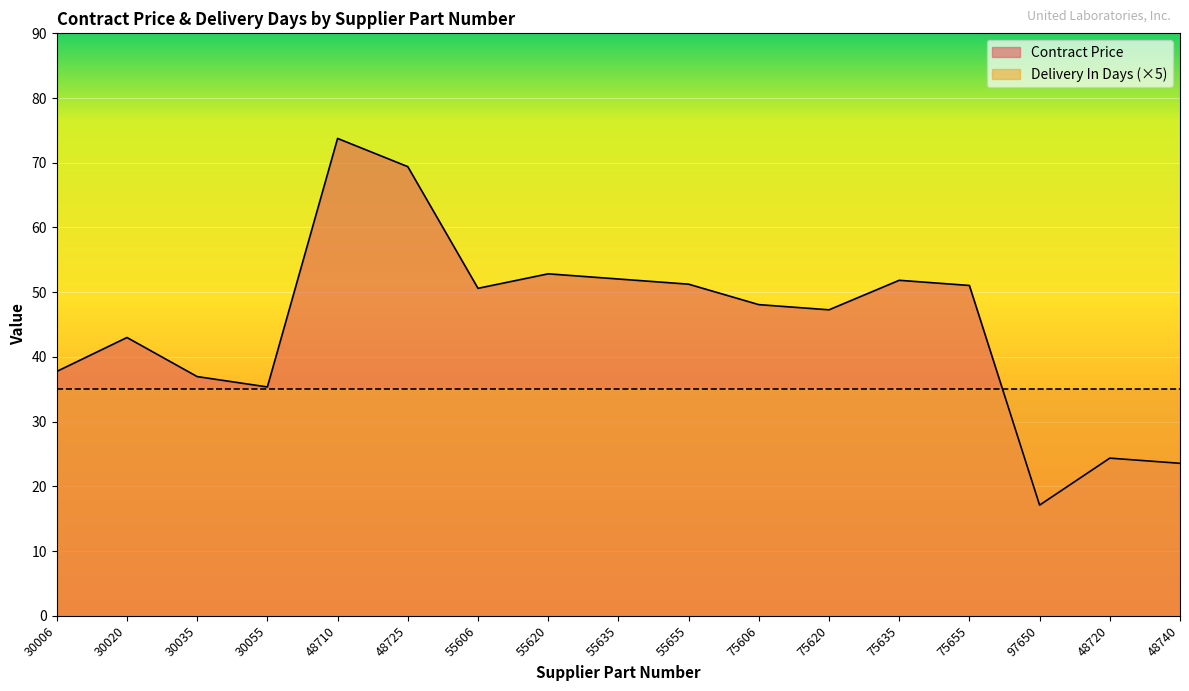

The chart shows a value of 77.0 at 55620. True or false?

False